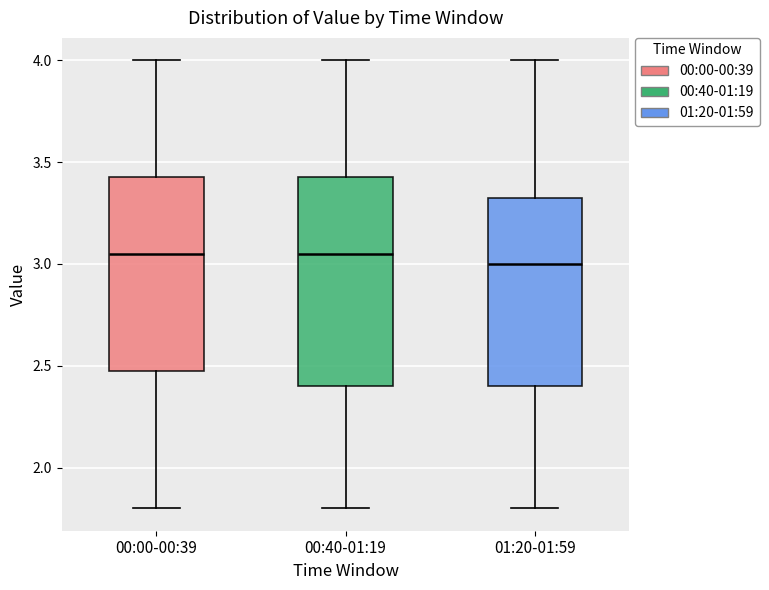

Reading left to right, transcribe this box plot: for each box, give where its median line is, the range the box spans, and where its two whiskers end, as read against the y-axis. The values are not printed on the chart, so give them approximately, as read against the axis.

00:00-00:39: median 3.05, box 2.50 to 3.45, whiskers 1.80 to 4.00
00:40-01:19: median 3.05, box 2.40 to 3.45, whiskers 1.80 to 4.00
01:20-01:59: median 3.00, box 2.40 to 3.35, whiskers 1.80 to 4.00